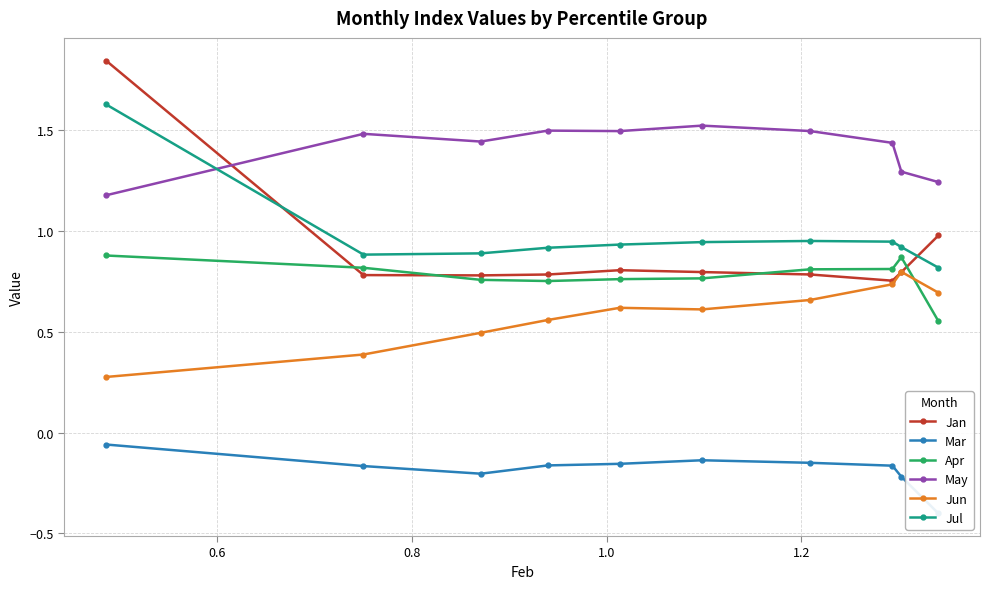

Reading left to right, what are all the values shown in this chart?

Jan: 1.8	0.8	0.8	0.8	0.8	0.8	0.8	0.8	0.8	1.0
Mar: -0.1	-0.2	-0.2	-0.2	-0.2	-0.1	-0.1	-0.2	-0.2	-0.4
Apr: 0.9	0.8	0.8	0.8	0.8	0.8	0.8	0.8	0.9	0.6
May: 1.2	1.5	1.4	1.5	1.5	1.5	1.5	1.4	1.3	1.2
Jun: 0.3	0.4	0.5	0.6	0.6	0.6	0.7	0.7	0.8	0.7
Jul: 1.6	0.9	0.9	0.9	0.9	0.9	1.0	0.9	0.9	0.8